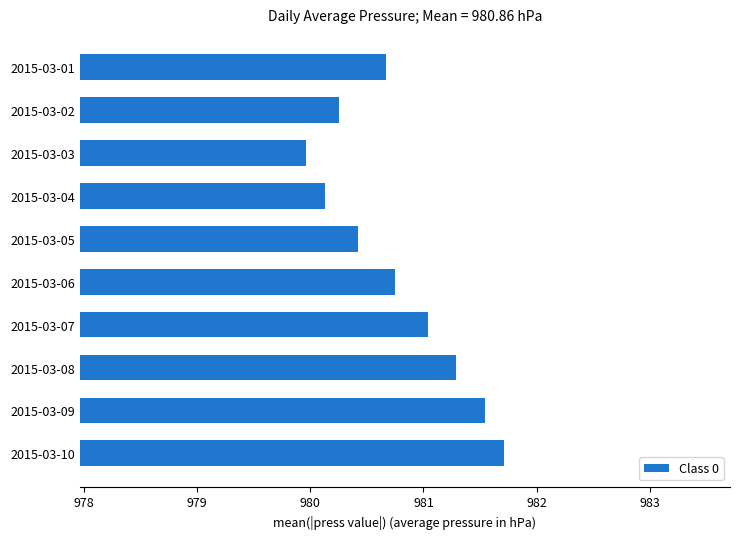

Where is the data nearest to the value 980?

2015-03-03